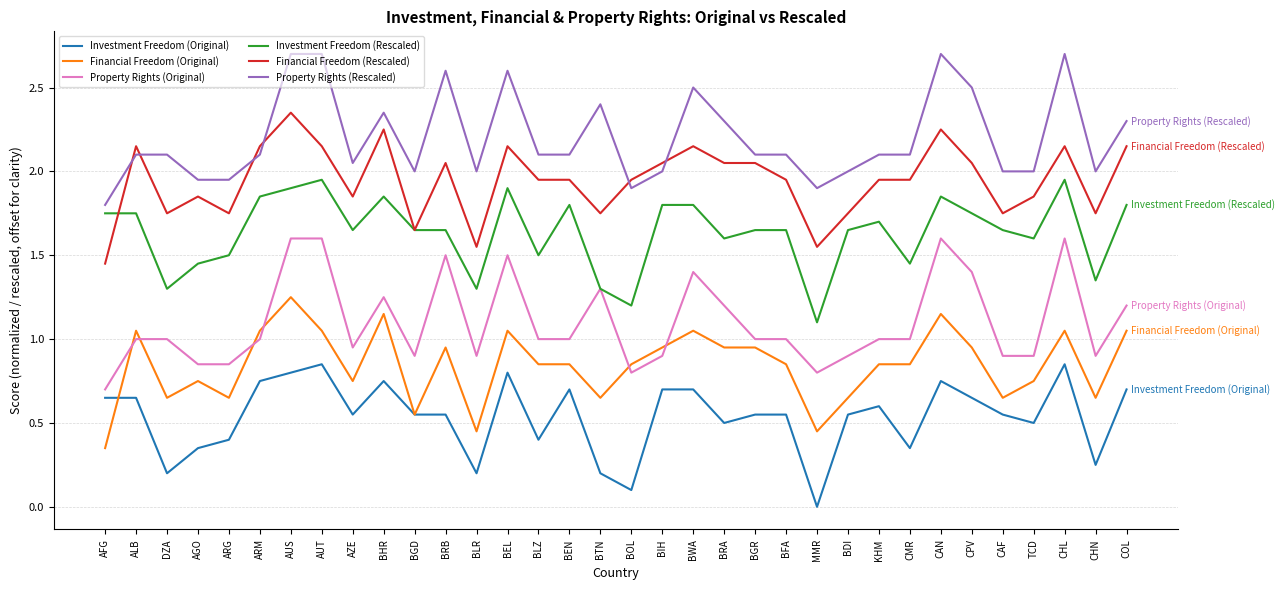

What are all the series names shown in the legend?

Investment Freedom (Original), Financial Freedom (Original), Property Rights (Original), Investment Freedom (Rescaled), Financial Freedom (Rescaled), Property Rights (Rescaled)